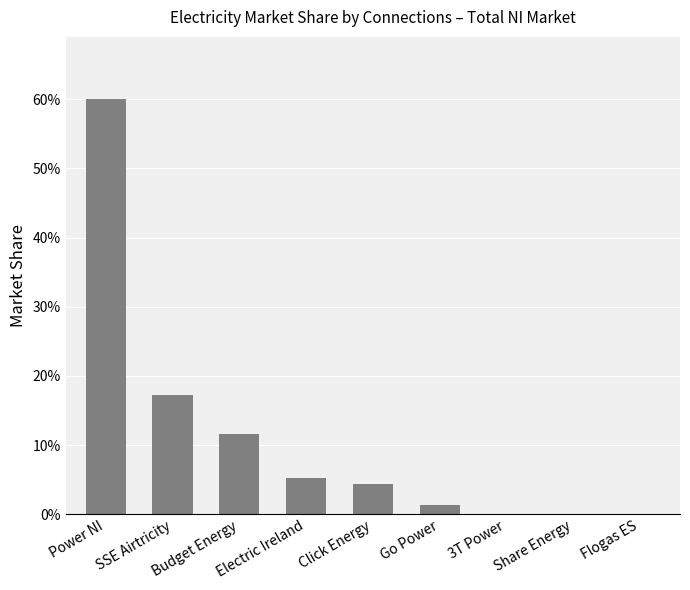

At which label is the value closest to 0?

Flogas ES